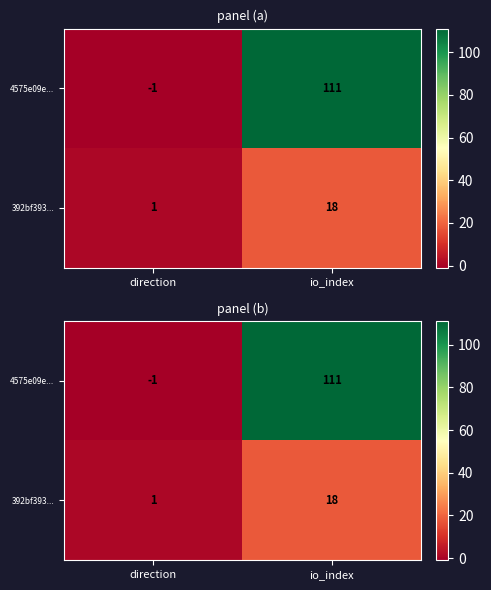

The value of 392bf393... at io_index is 6. True or false?

False